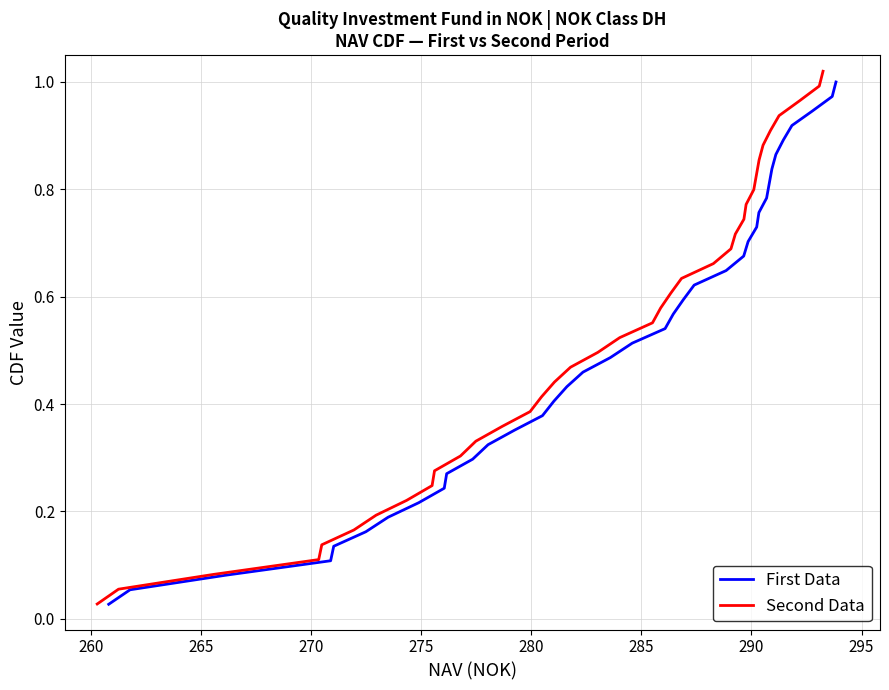

Does the chart have visible grid lines?

Yes